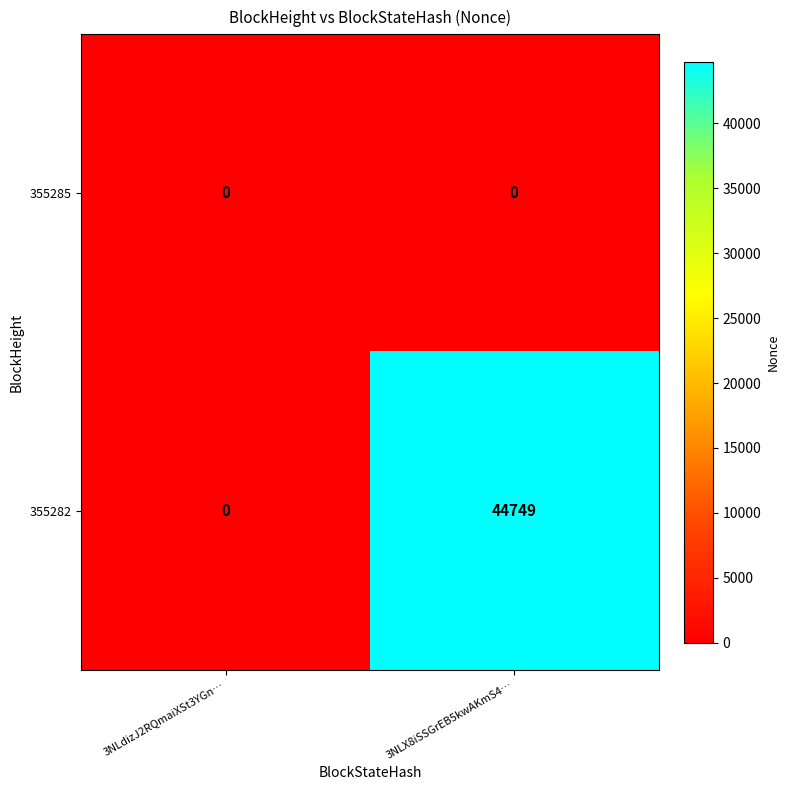

Rank the series by their average value, from highest to lowest.

355282, 355285